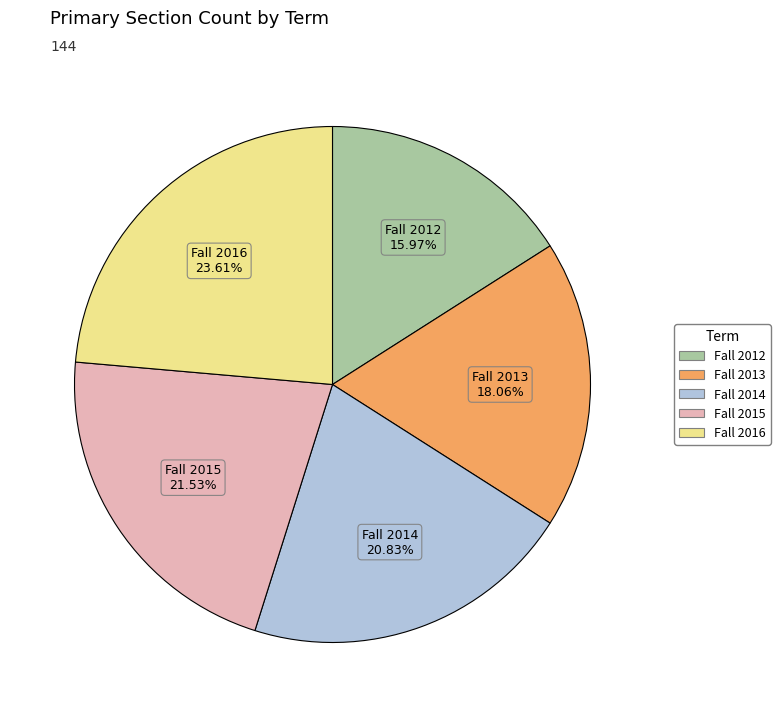

Does Fall 2016 represent more than half of the total?

No